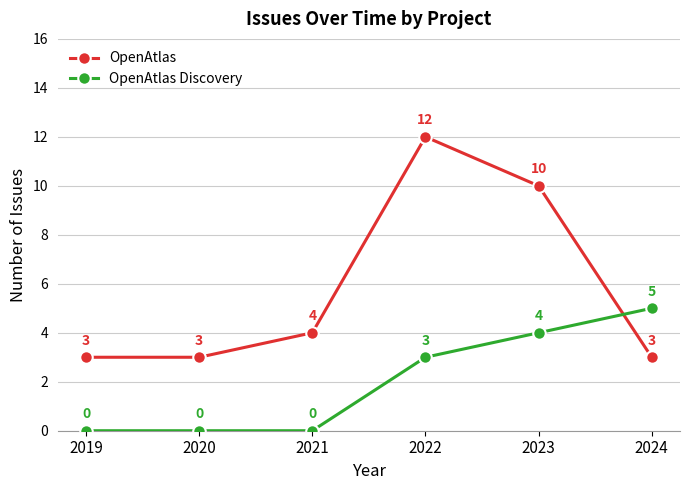

How many categories are shown in the chart?

6